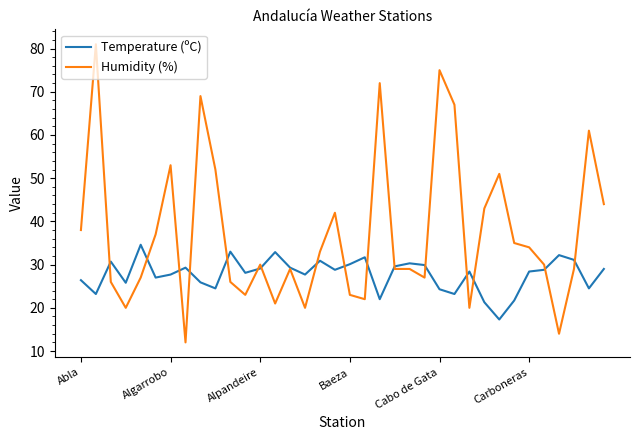

What is the minimum value for Temperature (ºC)?

17.3